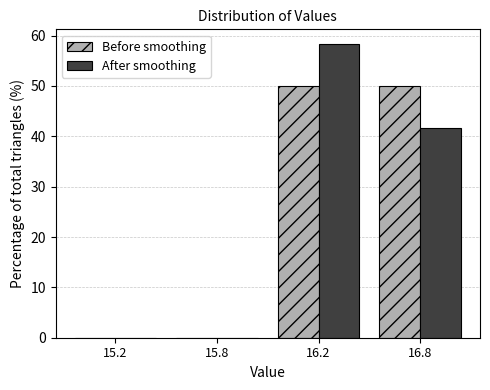

Reading left to right, list all the values displayed in this chart.

Before smoothing: 15.2=0.0	15.8=0.0	16.2=50.0	16.8=50.0
After smoothing: 15.2=0.0	15.8=0.0	16.2=58.3	16.8=41.7